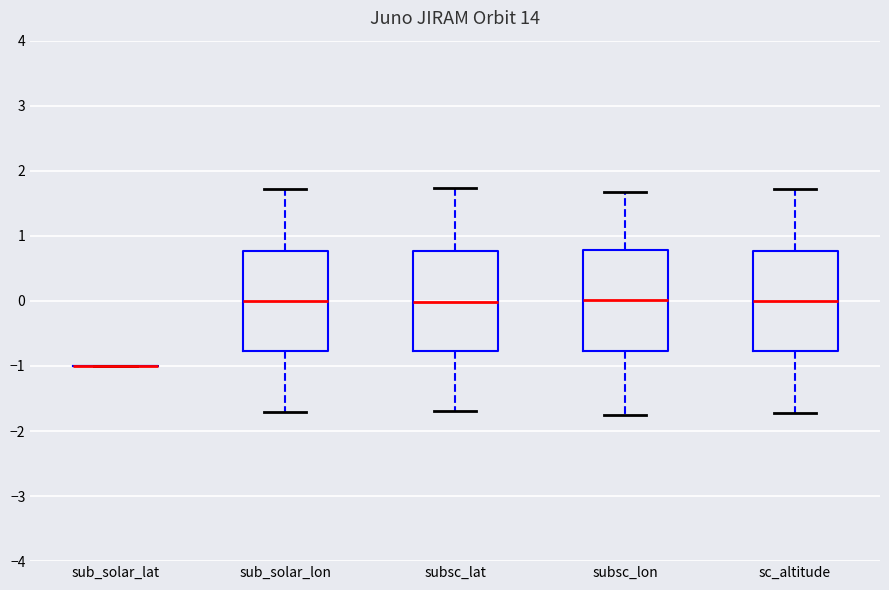

Where does the median line of the box for sub_solar_lon sit on the y-axis? The values are not printed on the chart, so give them approximately, as read against the axis.

0.0